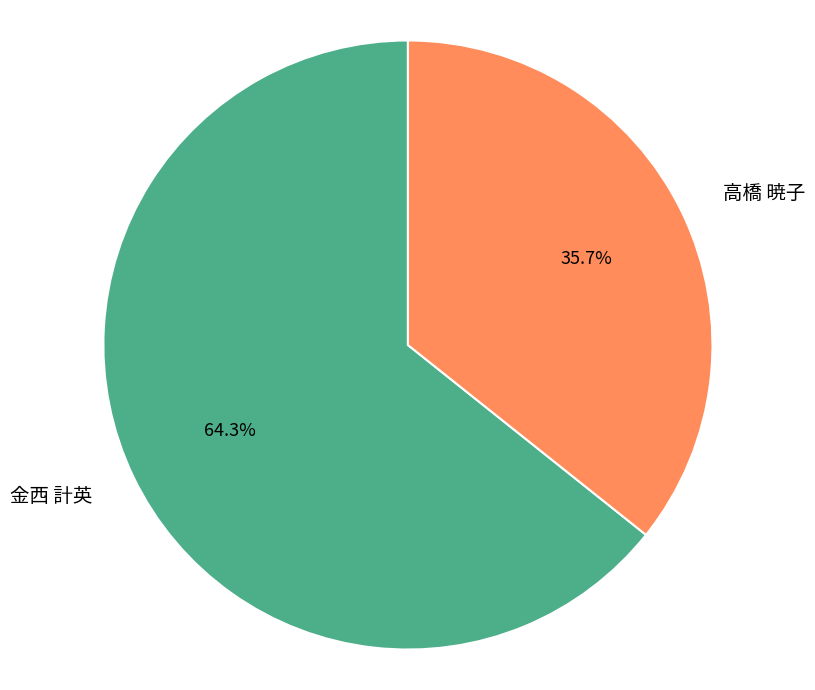

Between 金西 計英 and 高橋 暁子, which is larger?

金西 計英